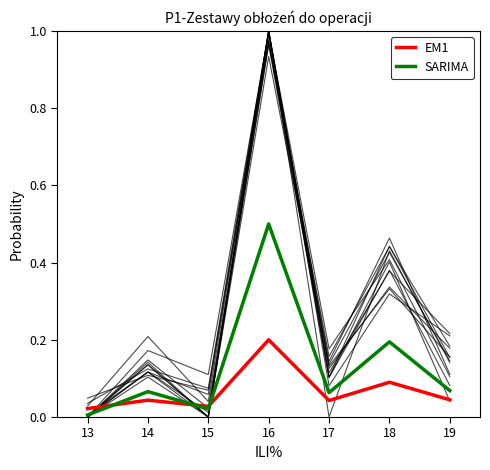

What is the sum of all EM1 values?

0.5